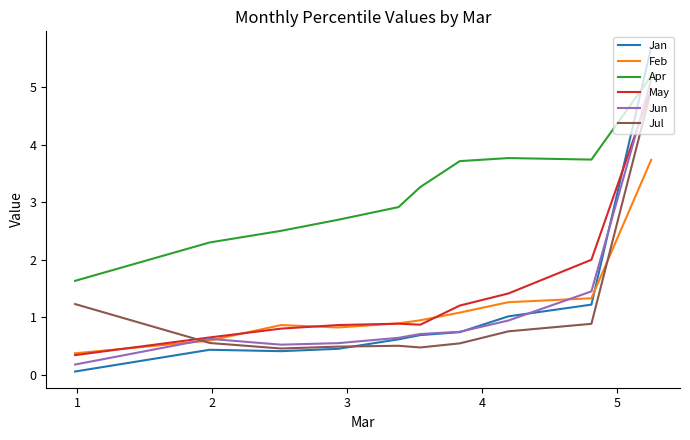

In May, how many points are lower than both neighbors (excluding endpoints)?

1